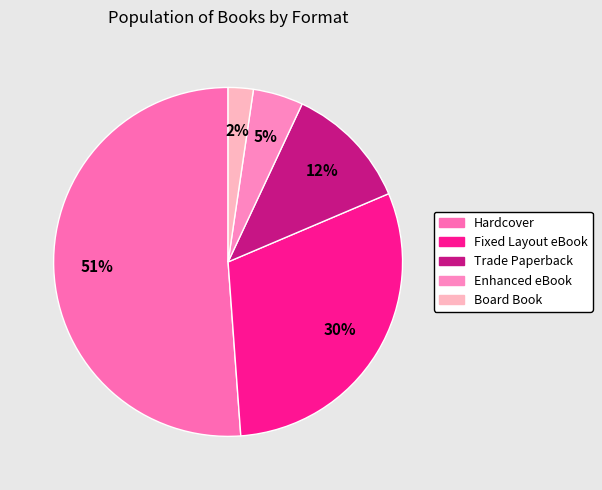

Is there a majority slice in this chart?

Yes